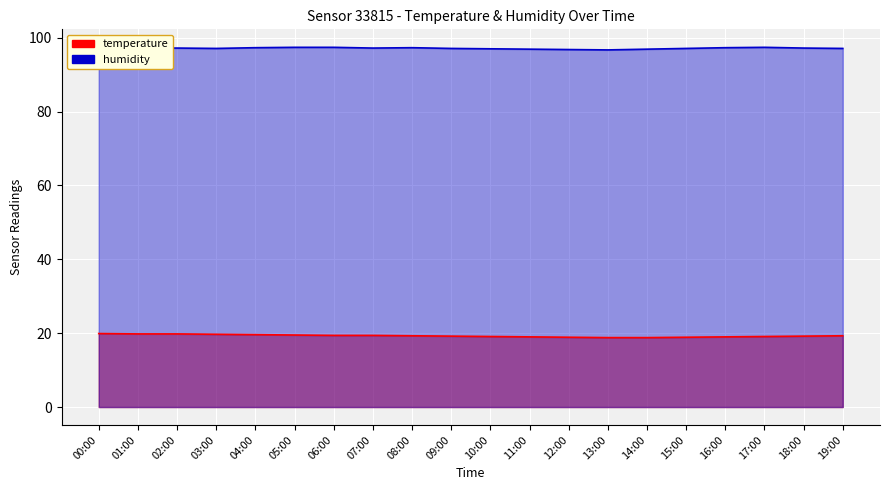

What is the approximate value of temperature at 03:00?

19.7